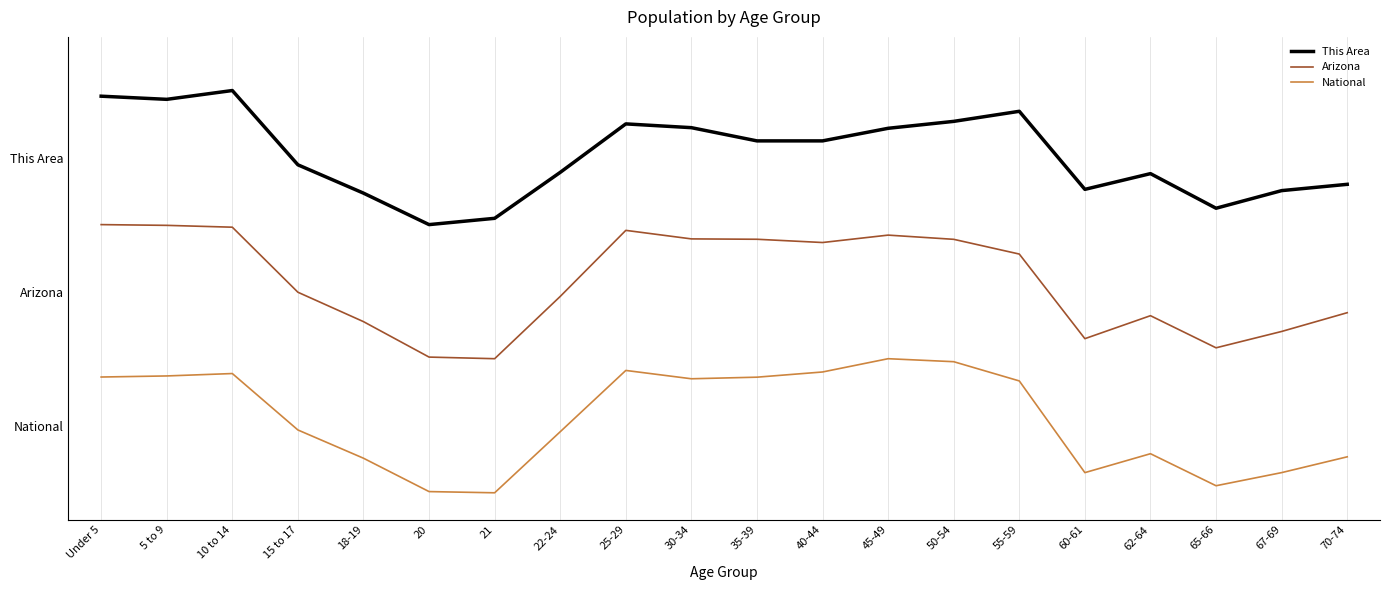

Reading left to right, extract all data points from this chart.

This Area: Under 5=3.0	5 to 9=2.9	10 to 14=3.0	15 to 17=2.4	18-19=2.2	20=2.0	21=2.0	22-24=2.4	25-29=2.8	30-34=2.7	35-39=2.6	40-44=2.6	45-49=2.7	50-54=2.8	55-59=2.8	60-61=2.3	62-64=2.4	65-66=2.1	67-69=2.3	70-74=2.3
Arizona: Under 5=2.0	5 to 9=2.0	10 to 14=2.0	15 to 17=1.5	18-19=1.3	20=1.0	21=1.0	22-24=1.5	25-29=2.0	30-34=1.9	35-39=1.9	40-44=1.9	45-49=1.9	50-54=1.9	55-59=1.8	60-61=1.1	62-64=1.3	65-66=1.1	67-69=1.2	70-74=1.3
National: Under 5=0.9	5 to 9=0.9	10 to 14=0.9	15 to 17=0.5	18-19=0.3	20=0.0	21=0.0	22-24=0.5	25-29=0.9	30-34=0.9	35-39=0.9	40-44=0.9	45-49=1.0	50-54=1.0	55-59=0.8	60-61=0.2	62-64=0.3	65-66=0.1	67-69=0.2	70-74=0.3